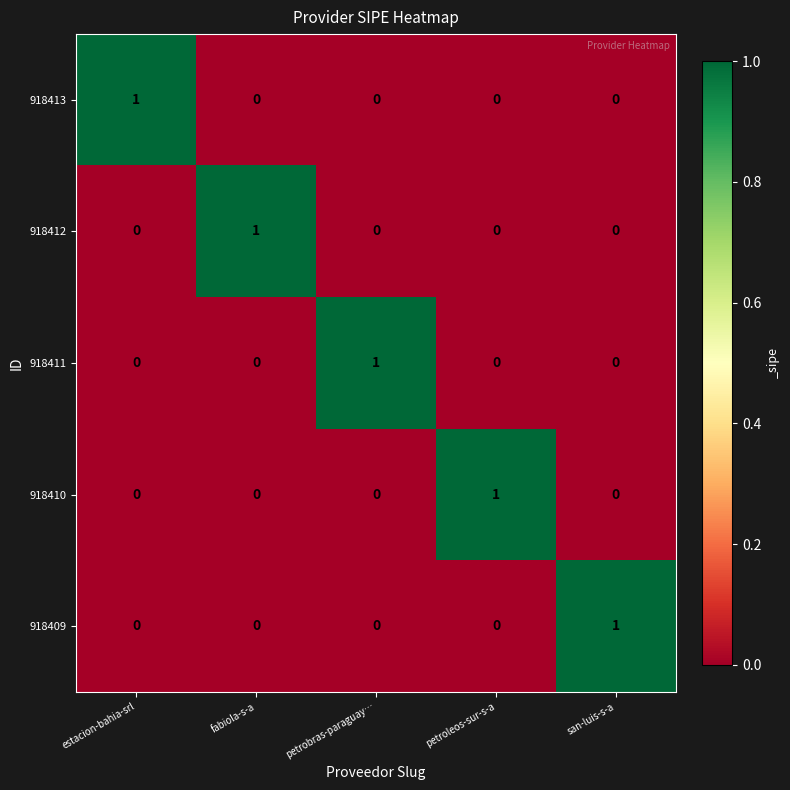

At which label does 918413 reach its peak?

estacion-bahia-srl